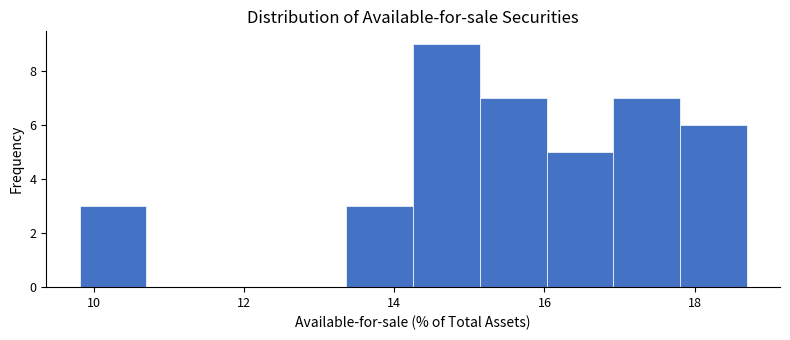

Which range on the x-axis has the tallest bar?

14.2 to 15.2